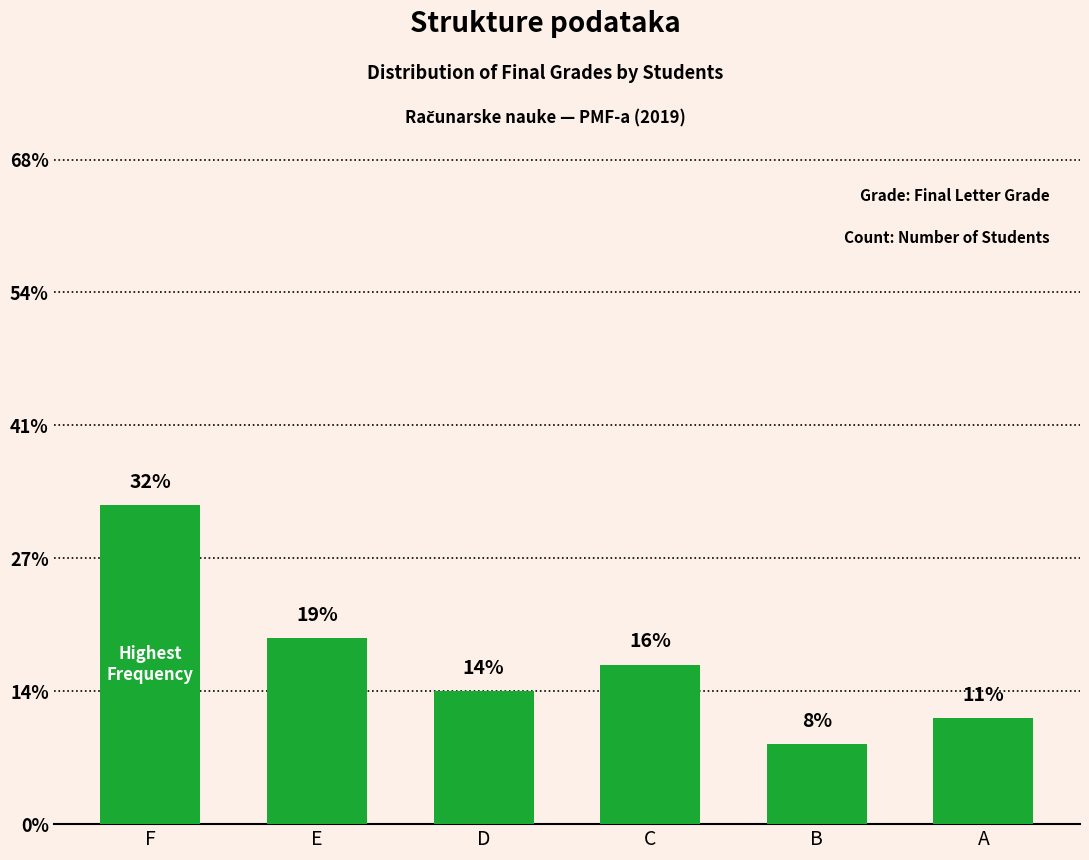

Does the chart contain any negative values?

No